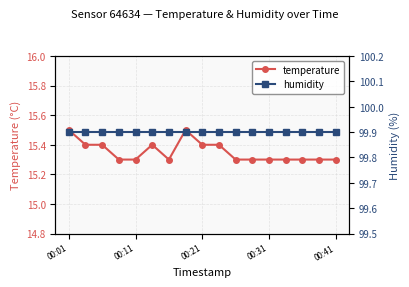

True or false: temperature has a value of 15.3 at 10.

True